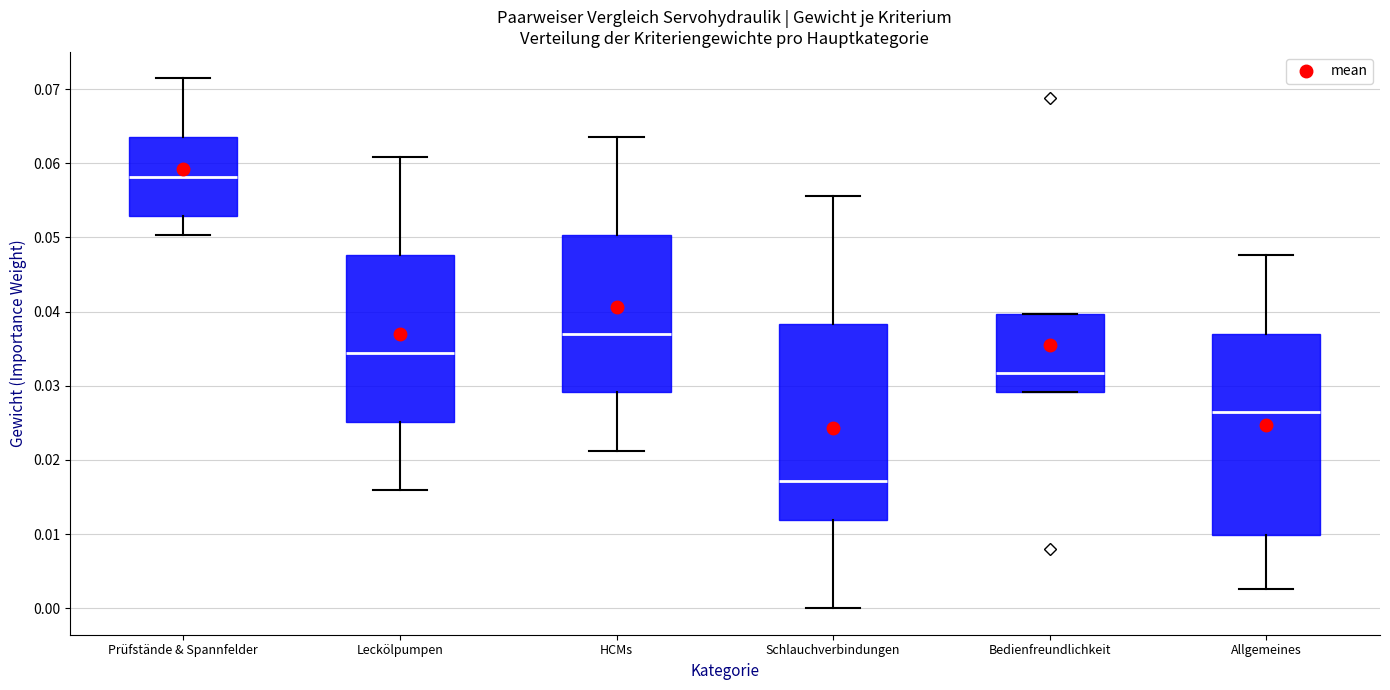

Which box's median line is the highest?

Prüfstände & Spannfelder